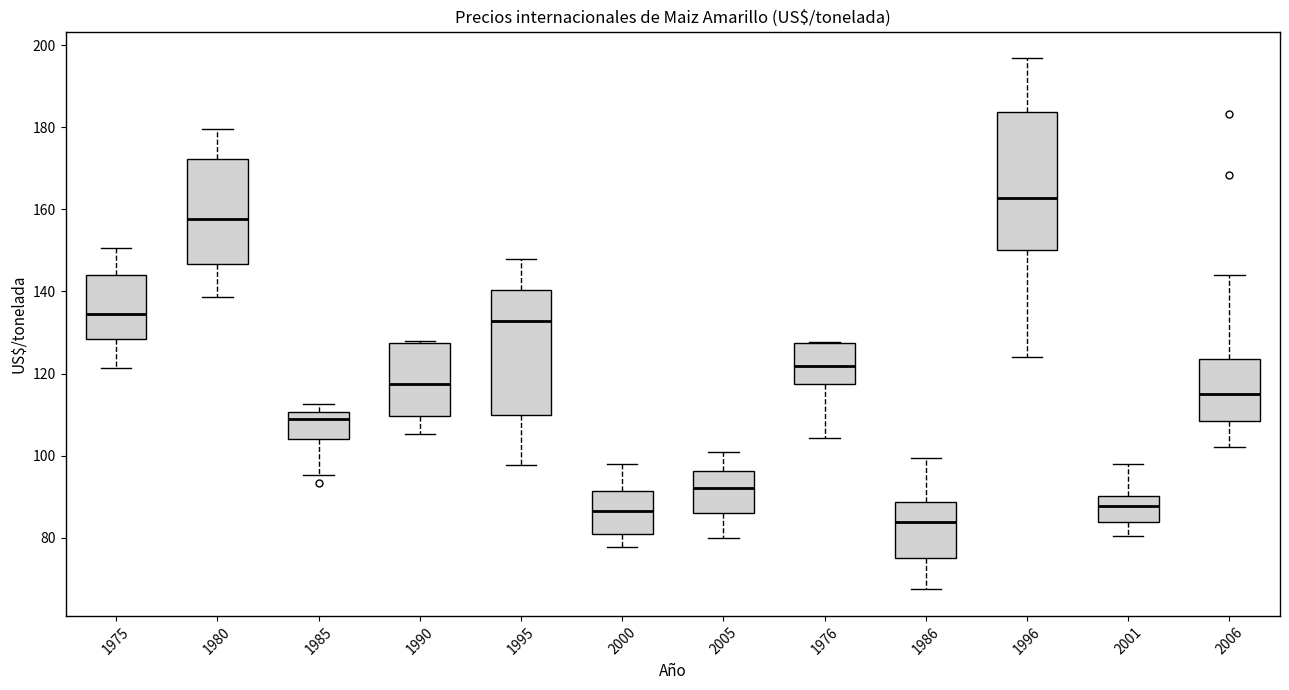

Reading left to right, read every box against the y-axis: the position of its median line, the range the box covers, and the ends of its whiskers. The values are not printed on the chart, so give them approximately, as read against the axis.

1975: median 134, box 128 to 144, whiskers 122 to 150
1980: median 158, box 146 to 172, whiskers 138 to 180
1985: median 108, box 104 to 110, whiskers 96 to 112
1990: median 118, box 110 to 128, whiskers 106 to 128
1995: median 132, box 110 to 140, whiskers 98 to 148
2000: median 86, box 80 to 92, whiskers 78 to 98
2005: median 92, box 86 to 96, whiskers 80 to 100
1976: median 122, box 118 to 128, whiskers 104 to 128
1986: median 84, box 76 to 88, whiskers 68 to 100
1996: median 162, box 150 to 184, whiskers 124 to 196
2001: median 88, box 84 to 90, whiskers 80 to 98
2006: median 116, box 108 to 124, whiskers 102 to 144